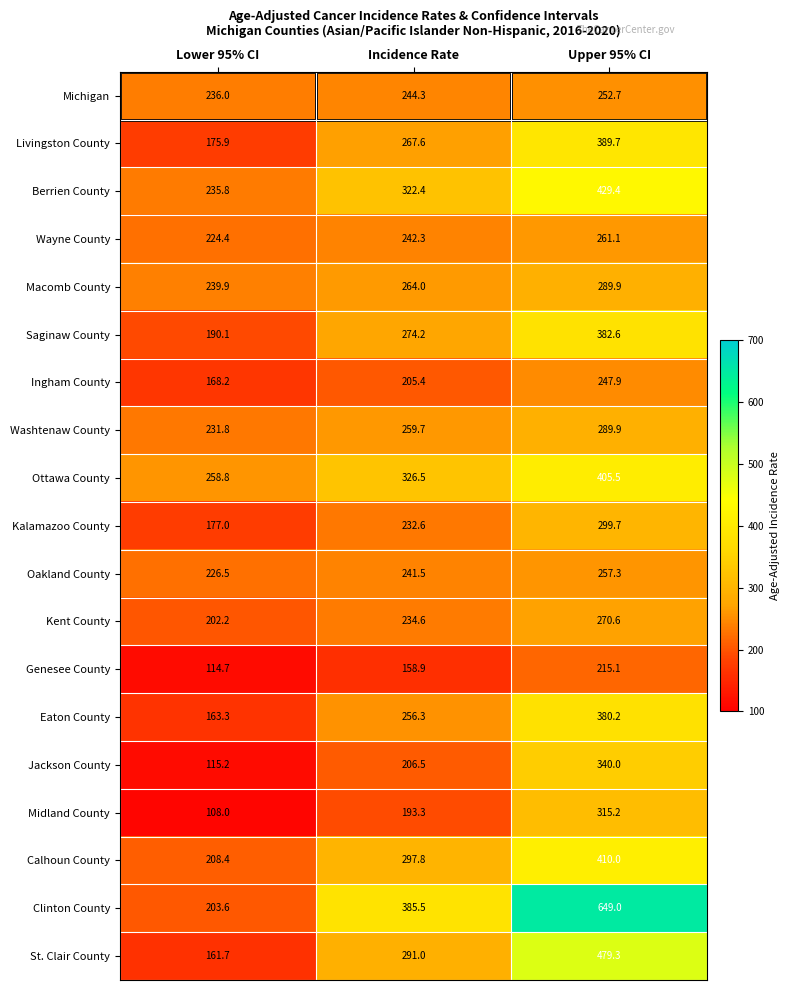

What is the maximum value for Berrien County?

429.4